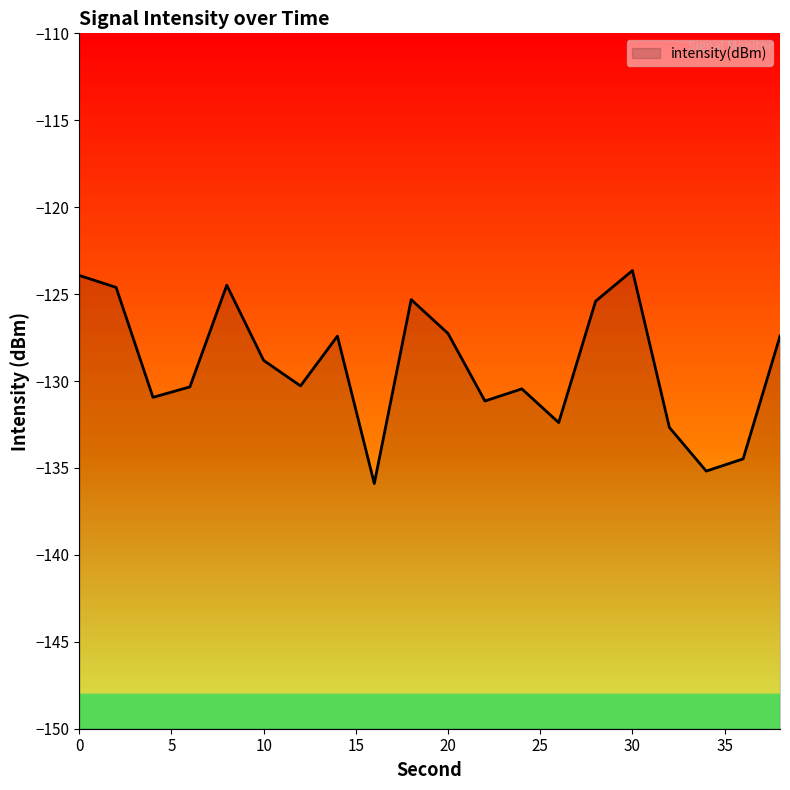

What is the sum of all values?

-2582.1